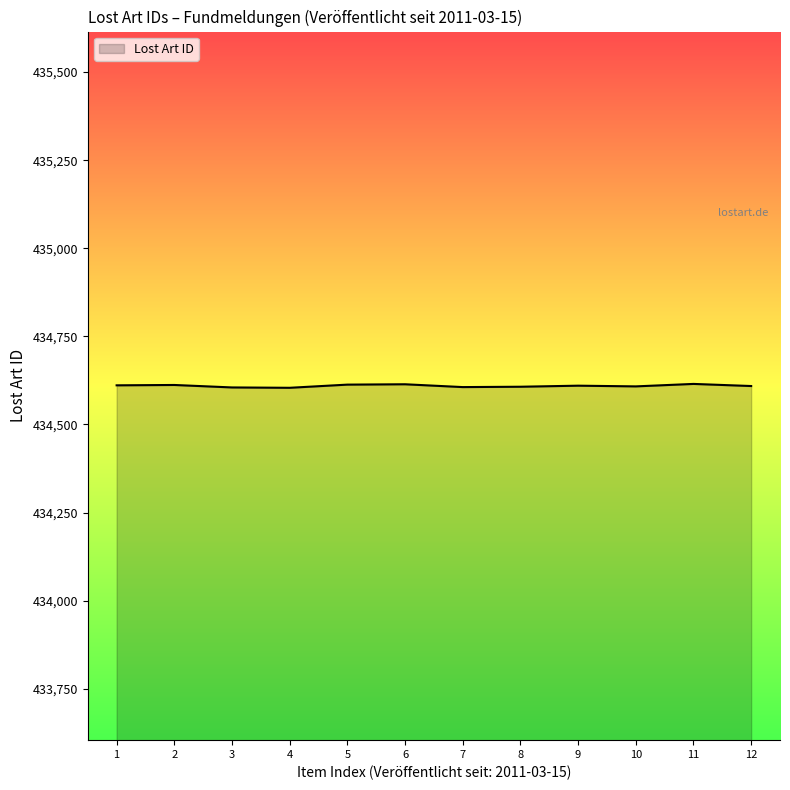

Is it true that the value at 10 is 706544?

False